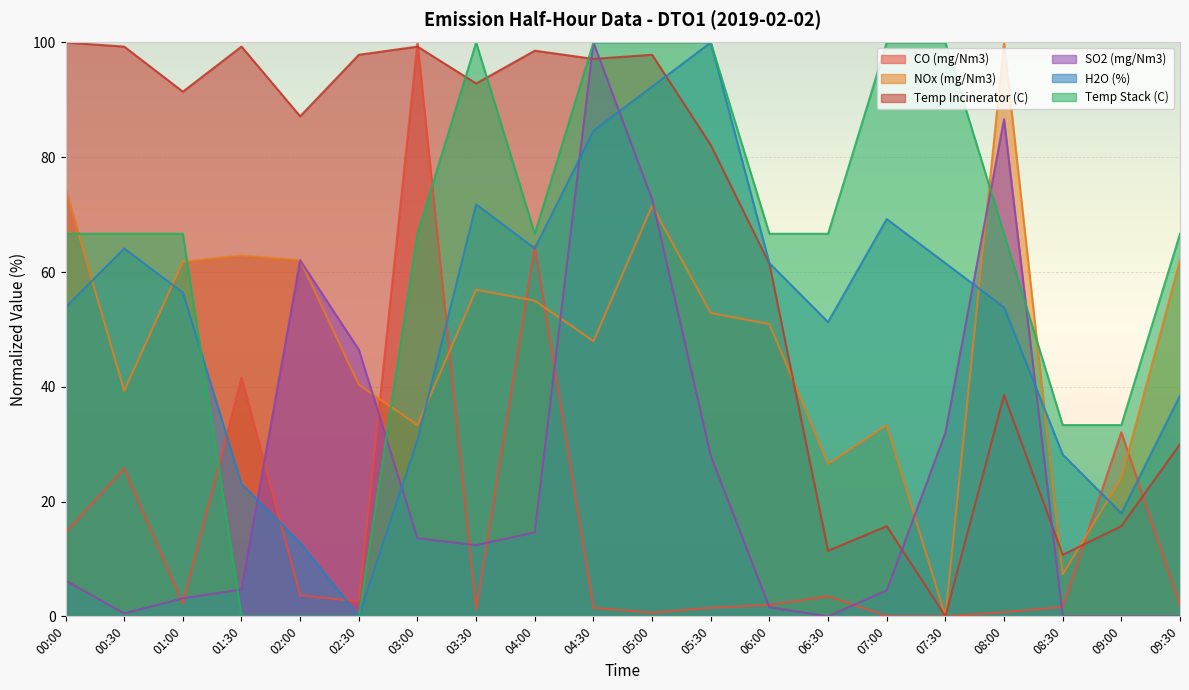

What is the label of the 2nd point from the right?

09:00